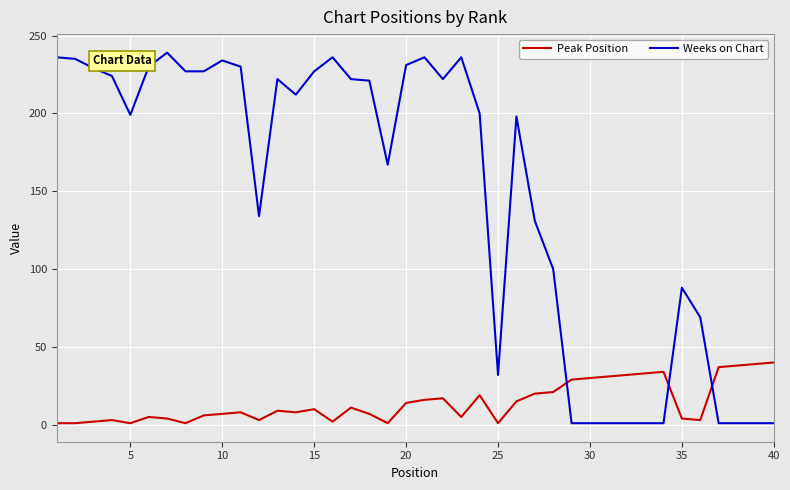

Which series has the largest range (max minus min)?

Weeks on Chart